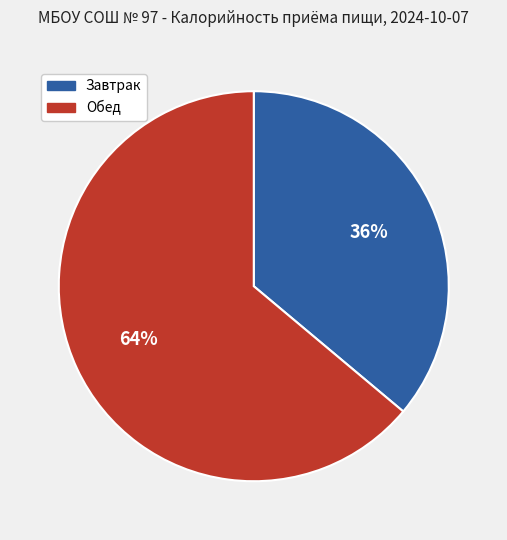

Which slice is the smallest?

Завтрак